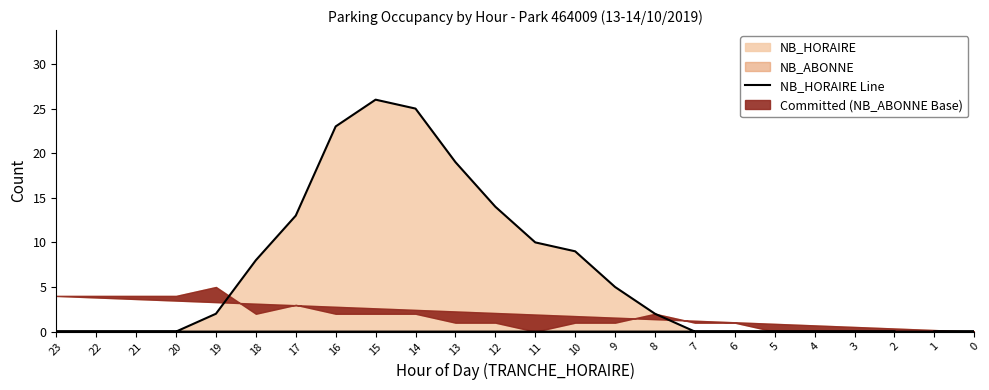

What is the difference between the values at 20 and 8?

2